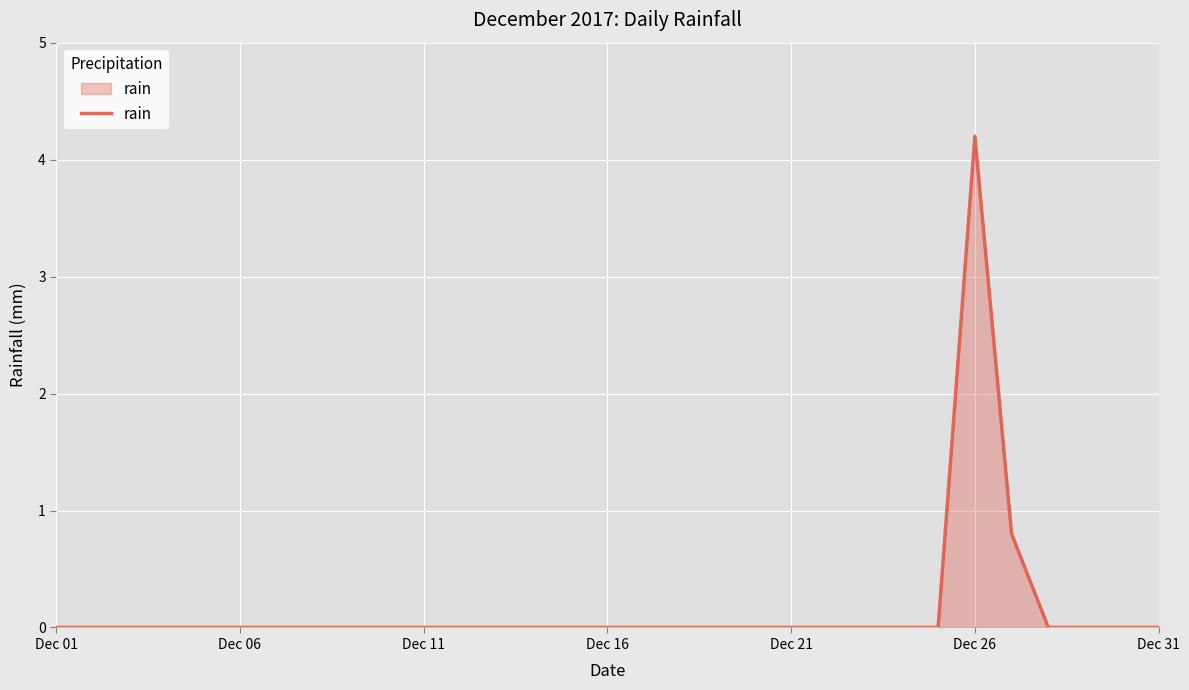

What is the maximum value shown in the chart?

4.2